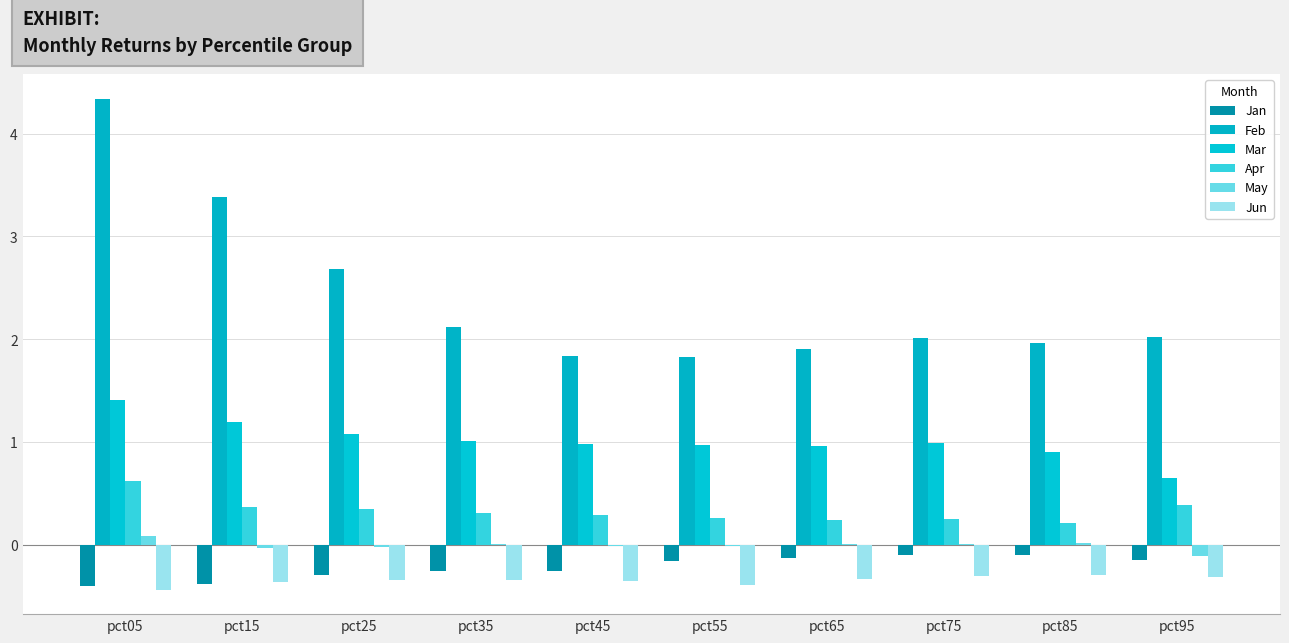

Count the number of categories in the chart.

10